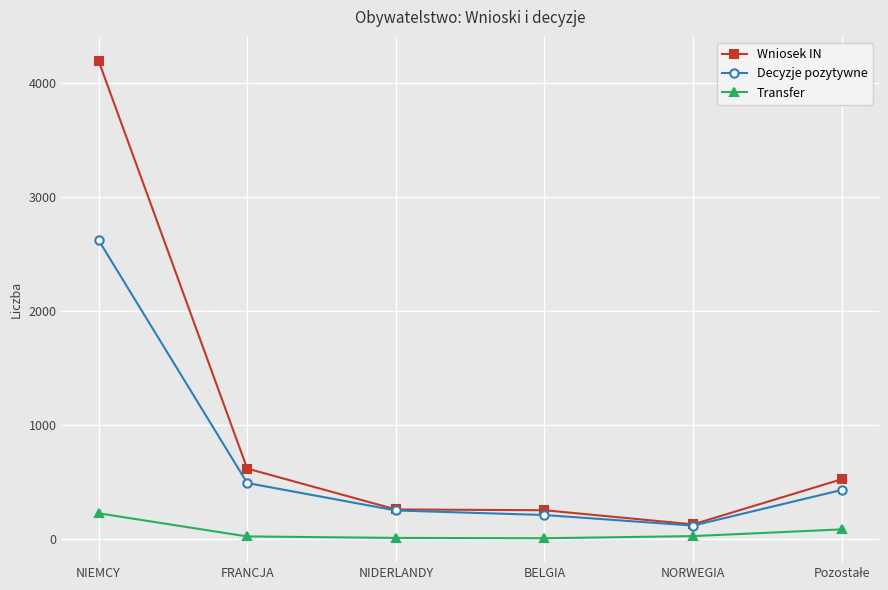

True or false: Wniosek IN has more than 1 points higher than both neighbors.

False